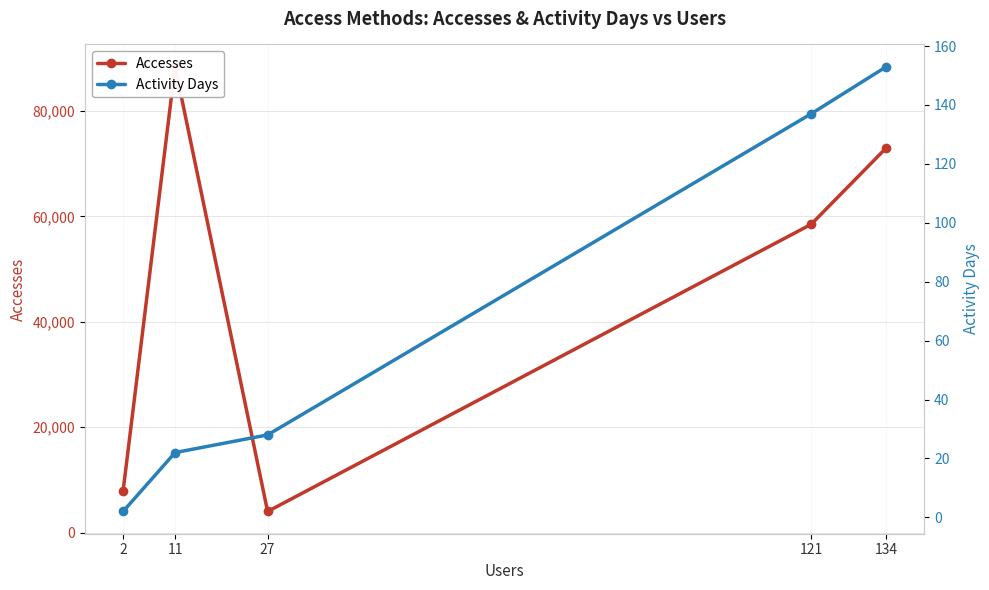

Which category has the highest value in the Activity Days series?

134